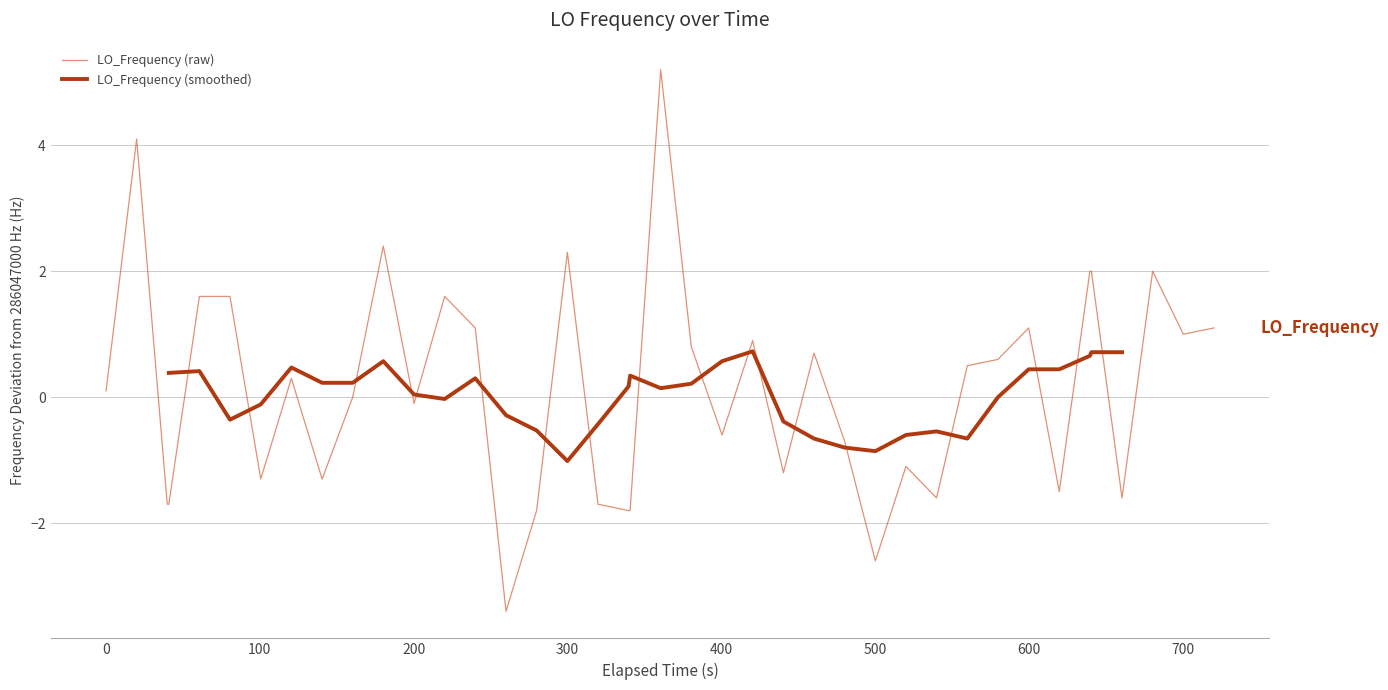

How many points are higher than both their immediate neighbors (excluding endpoints)?

11